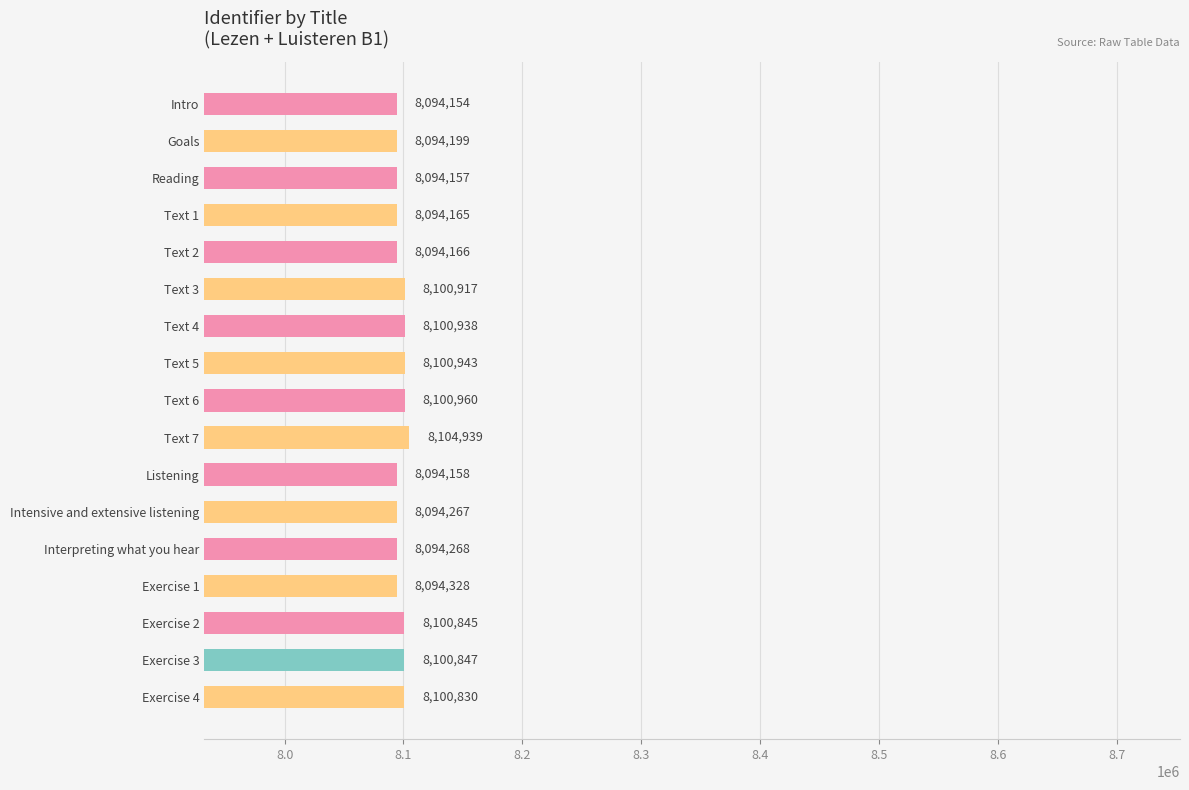

Where is the data nearest to the value 8099546?

Exercise 4